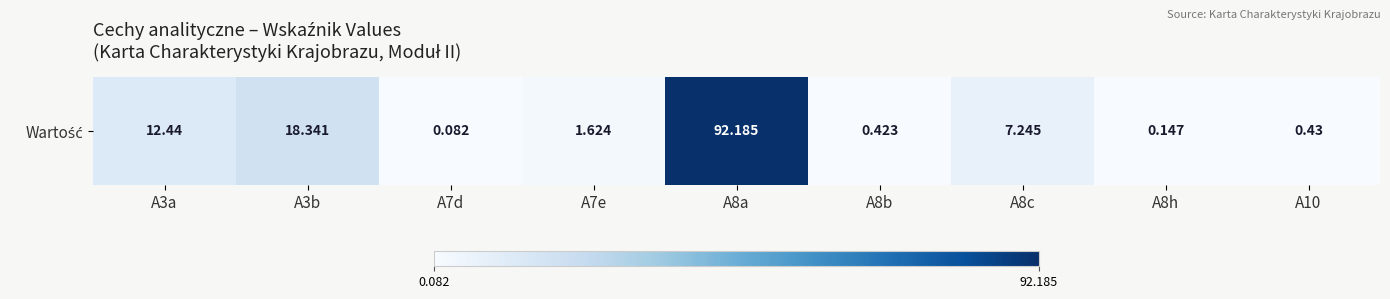

How many data points are less than 1?

4